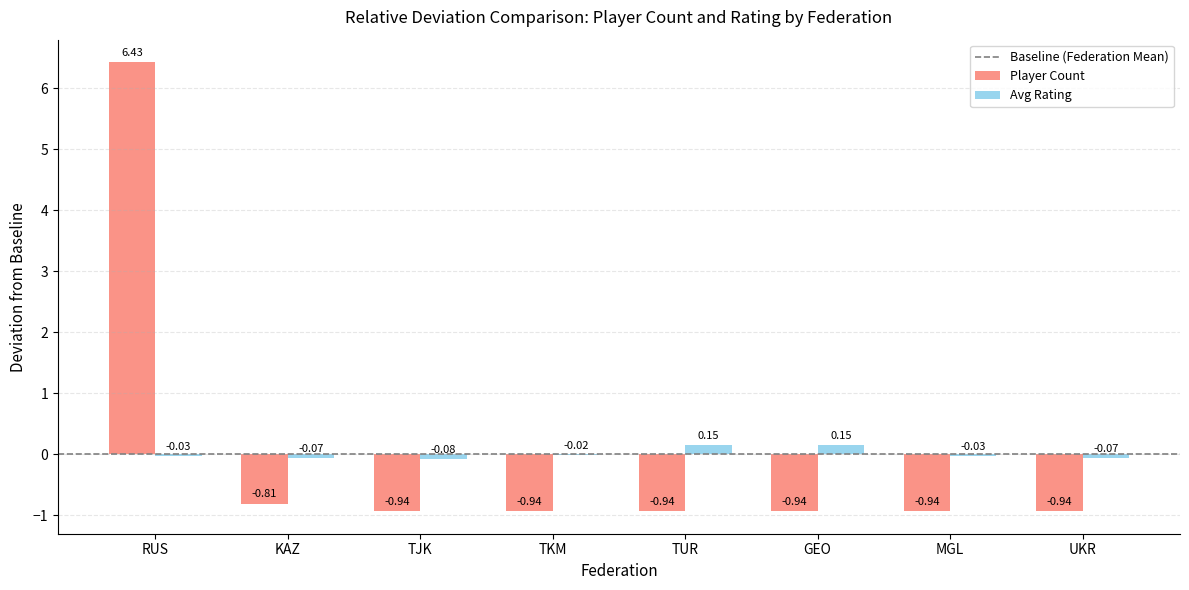

What is the sum of the Player Count values at MGL and TJK?

-1.9